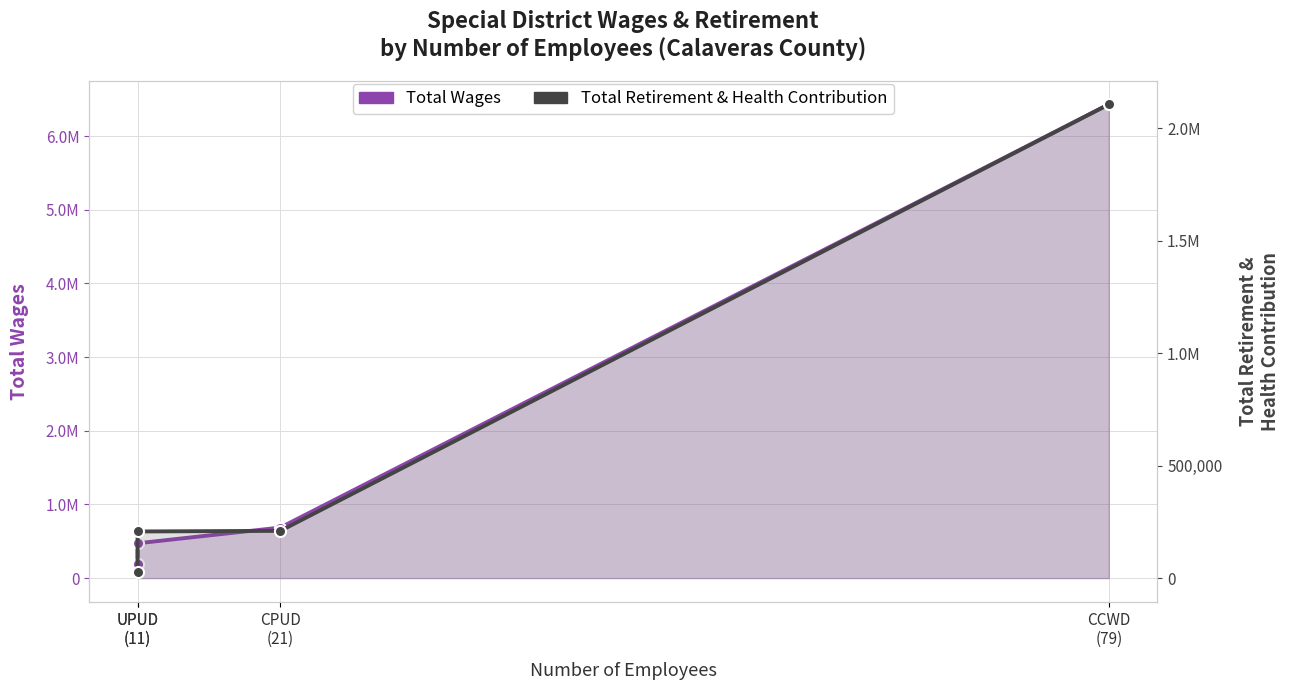

True or false: Total Wages and Total Retirement & Health Contribution cross at least once.

False